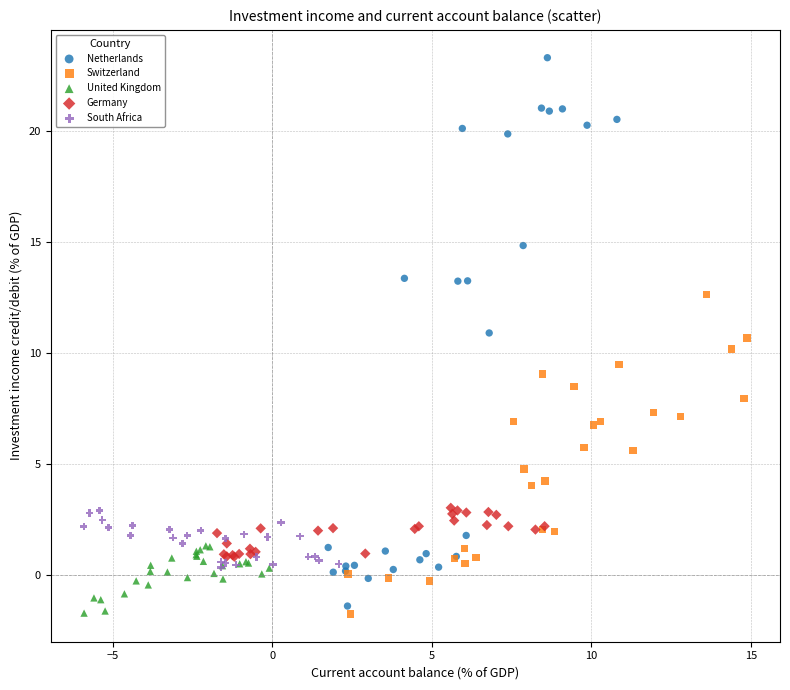

Which series reaches the maximum Y coordinate?

Netherlands